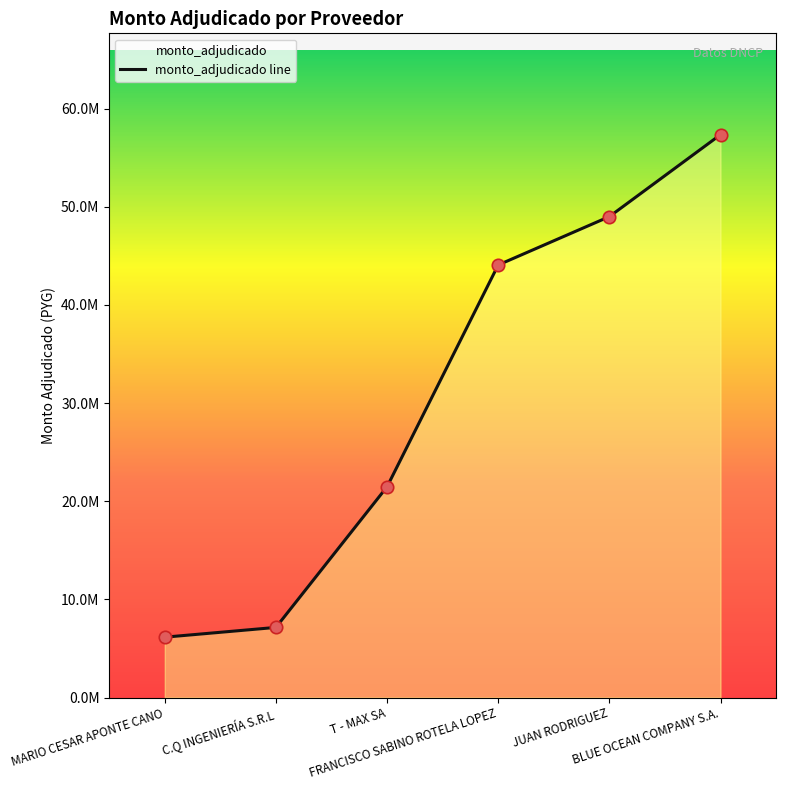

What is the change in value from MARIO CESAR APONTE CANO to JUAN RODRIGUEZ?

+42850000